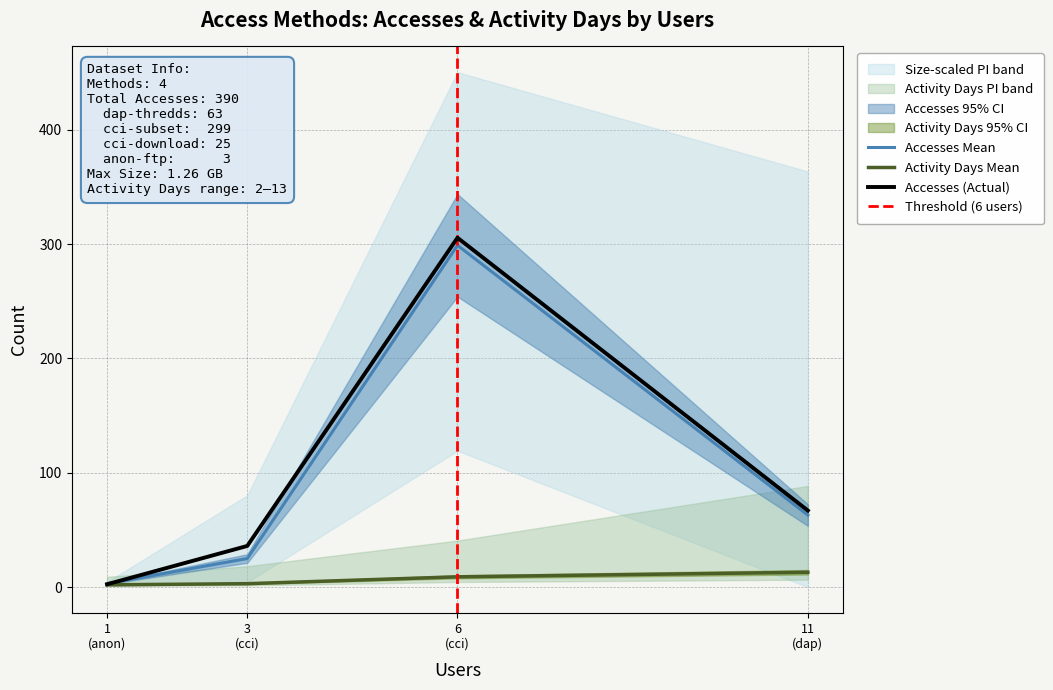

Rank the series by their maximum value, from lowest to highest.

Activity Days, Accesses